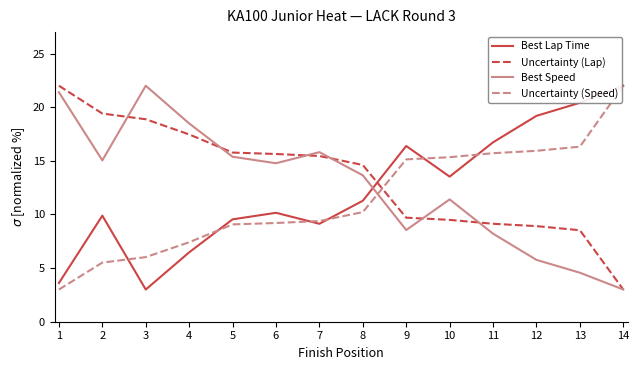

Is it true that Uncertainty (Lap) equals 15.6 at 6?

True